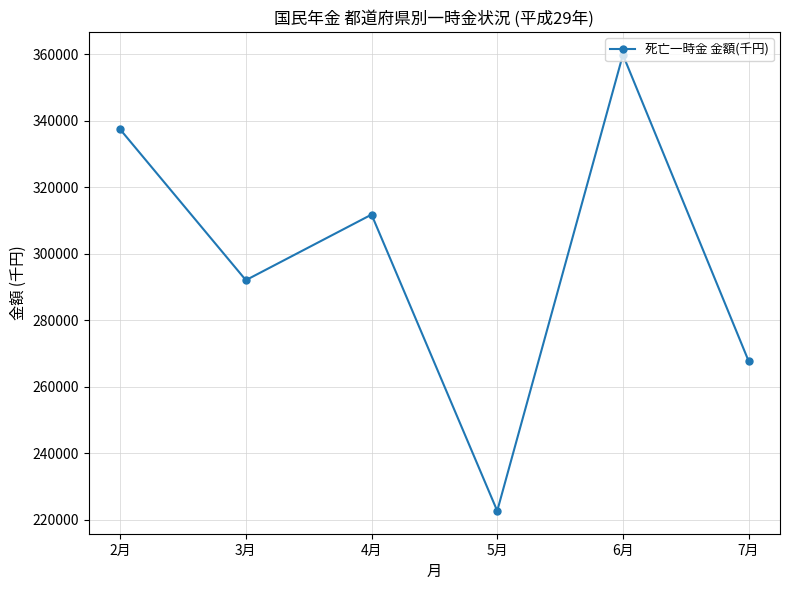

Is it true that the value at 7月 is 433755?

False